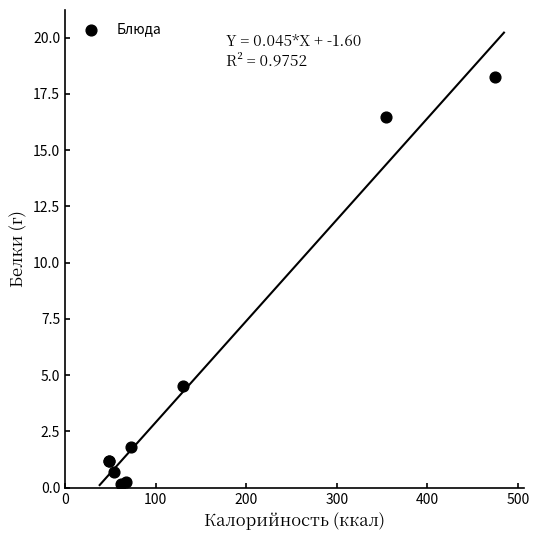

What Y value in the scatter plot is closest to 9?

4.5